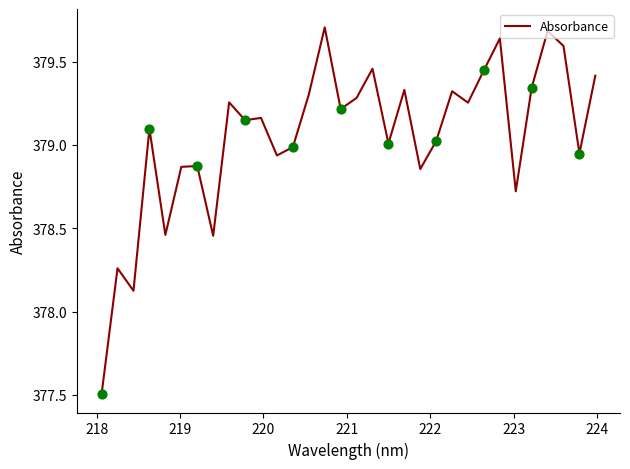

What is the difference between the maximum and minimum values?

2.2